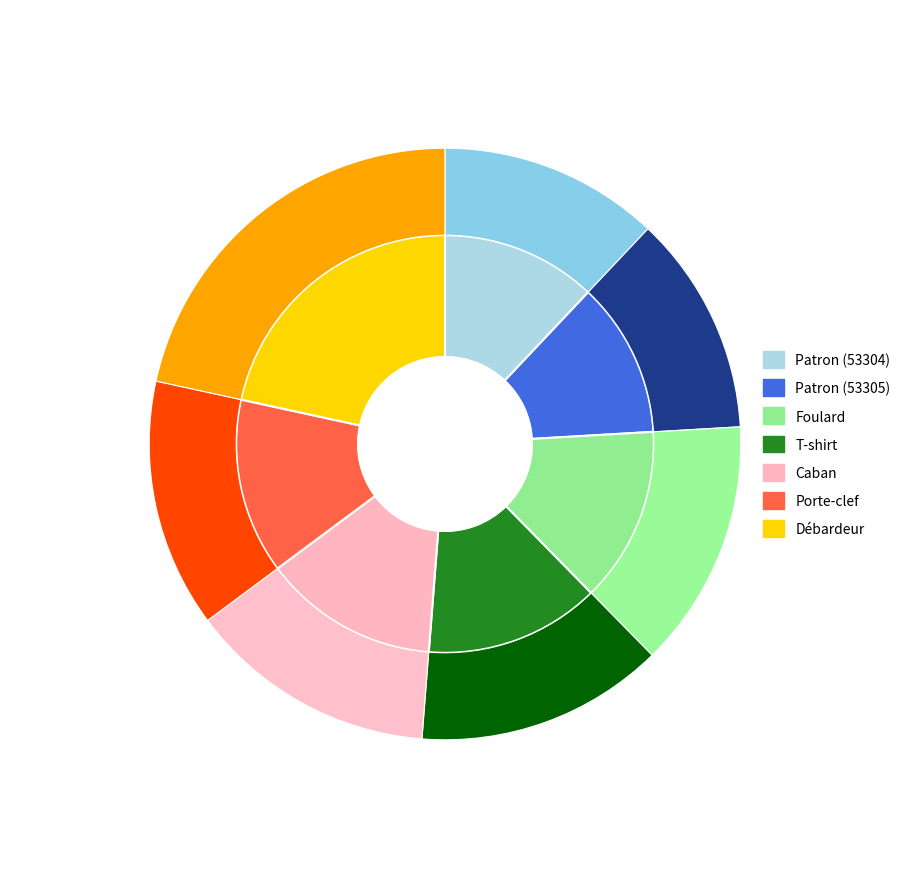

What is the smallest slice in the pie chart?

Patron (53304)